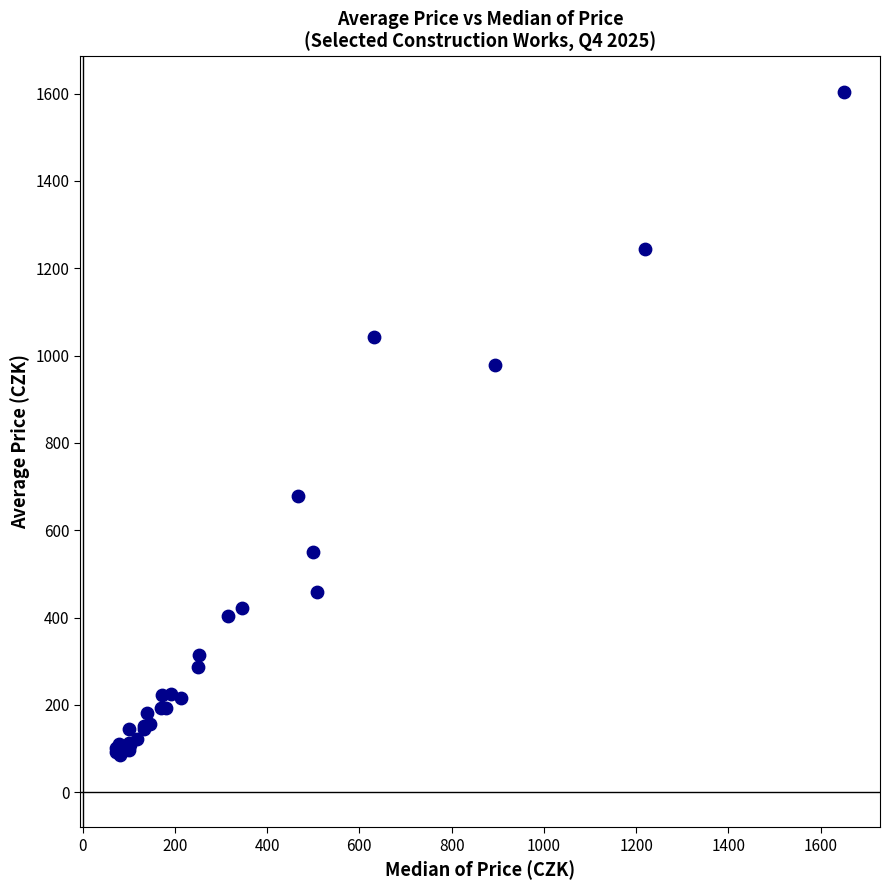

What Y value in the scatter plot is closest to 845?

977.9